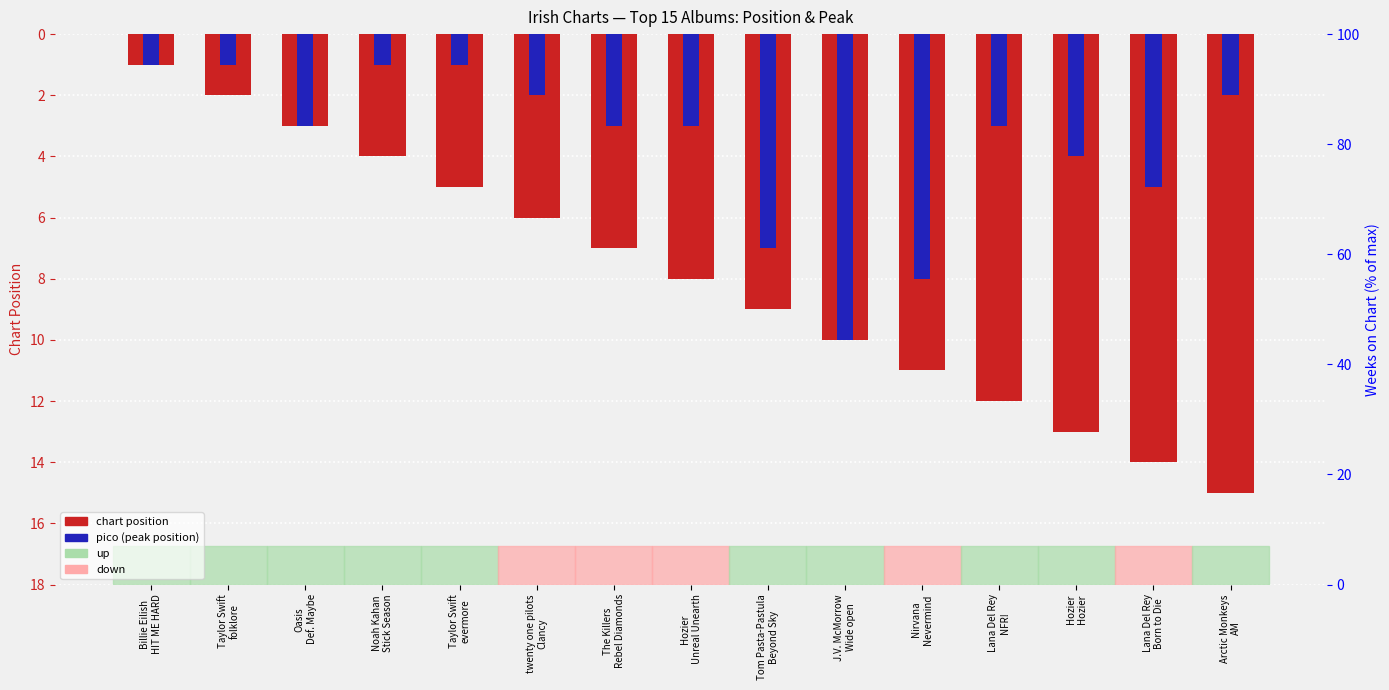

What is the greatest value displayed?

15